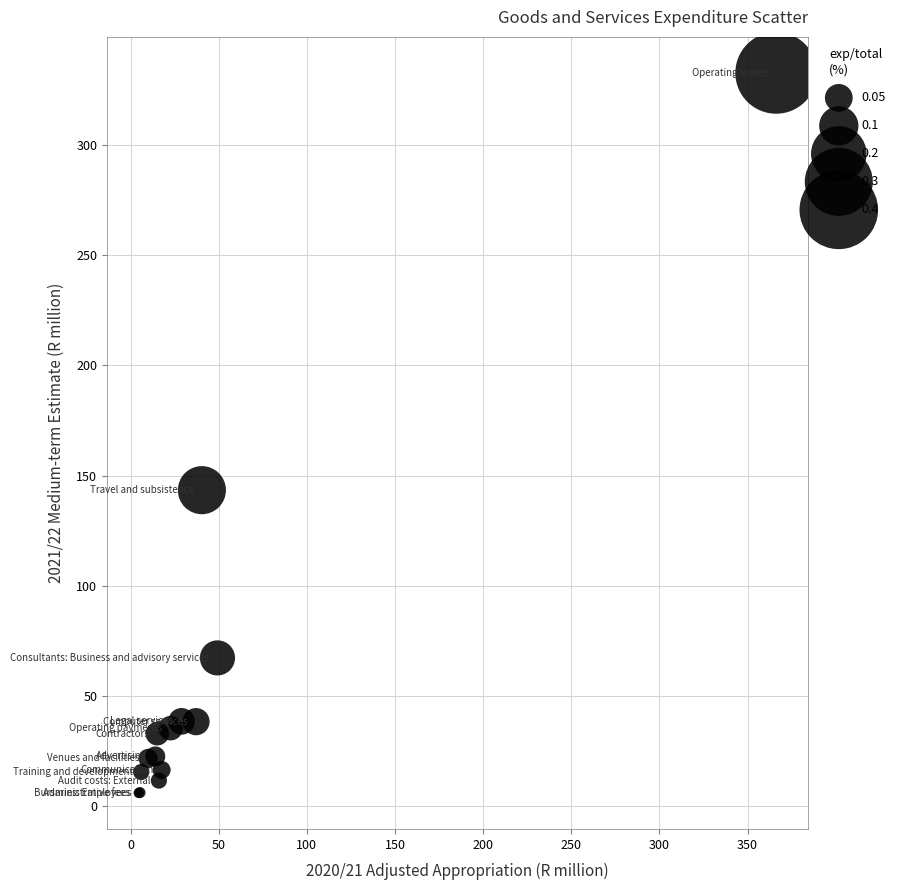

What Y value in the scatter plot is closest to 169?

143.4